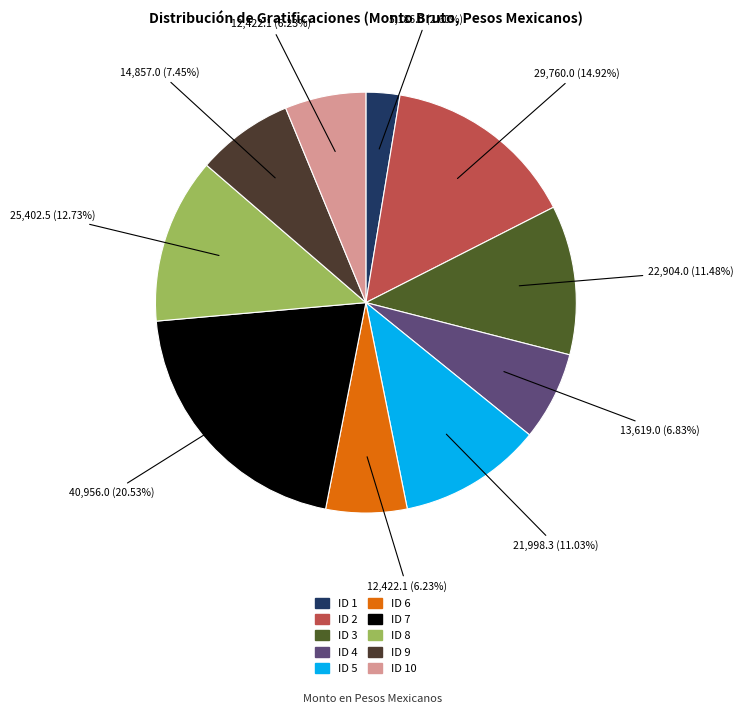

To the nearest percent, what is the difference between the ID 3 and ID 4 slice percentages?

5%